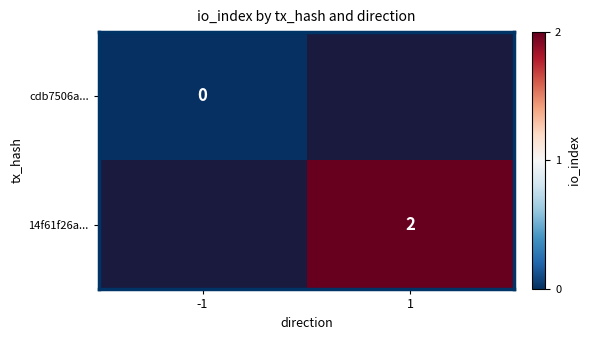

What is the maximum value shown in the chart?

2.0